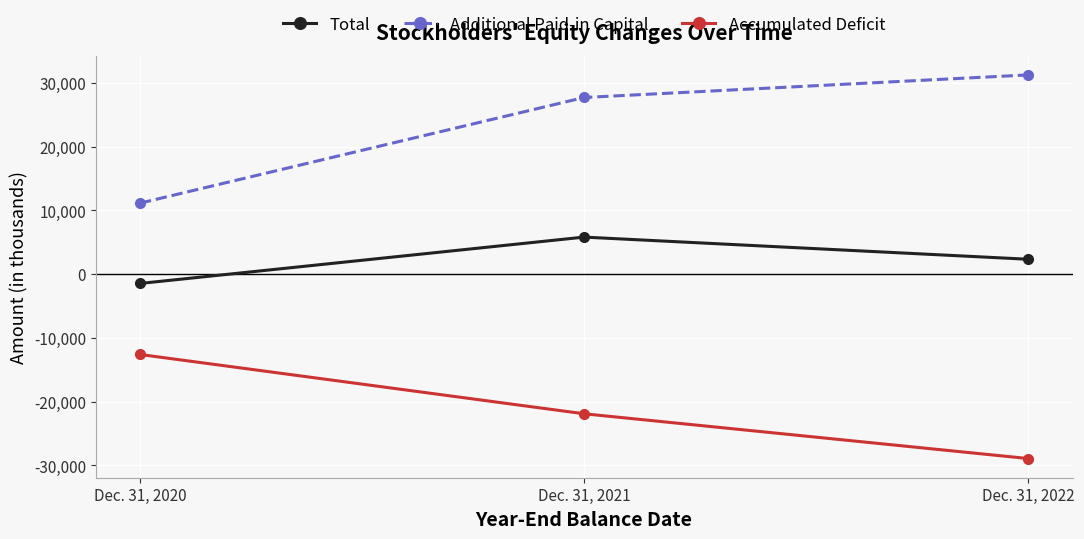

At which label is Accumulated Deficit closest to -20762?

Dec. 31, 2021